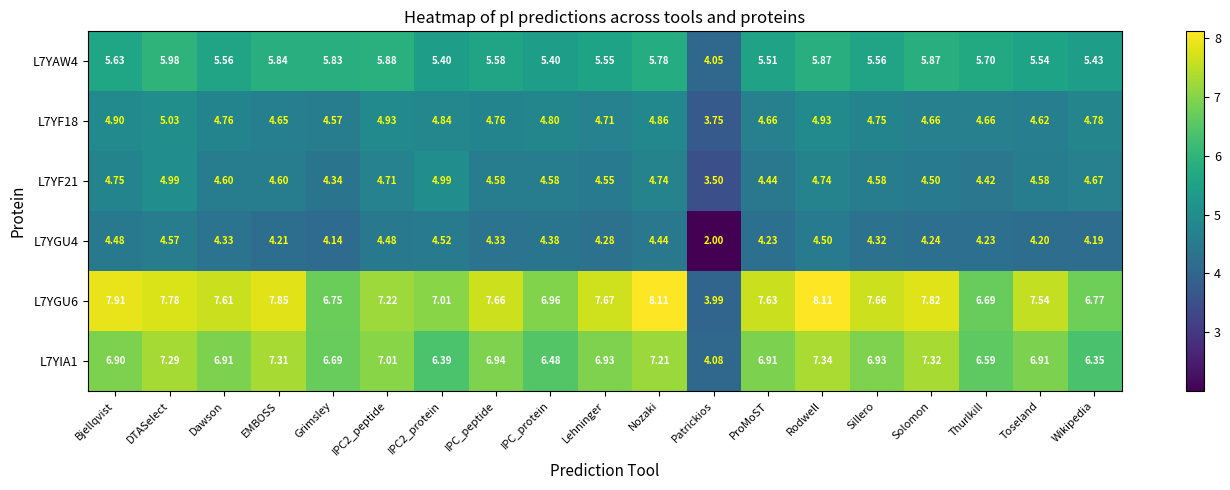

Where does the L7YF21 series first go above 4?

Bjellqvist